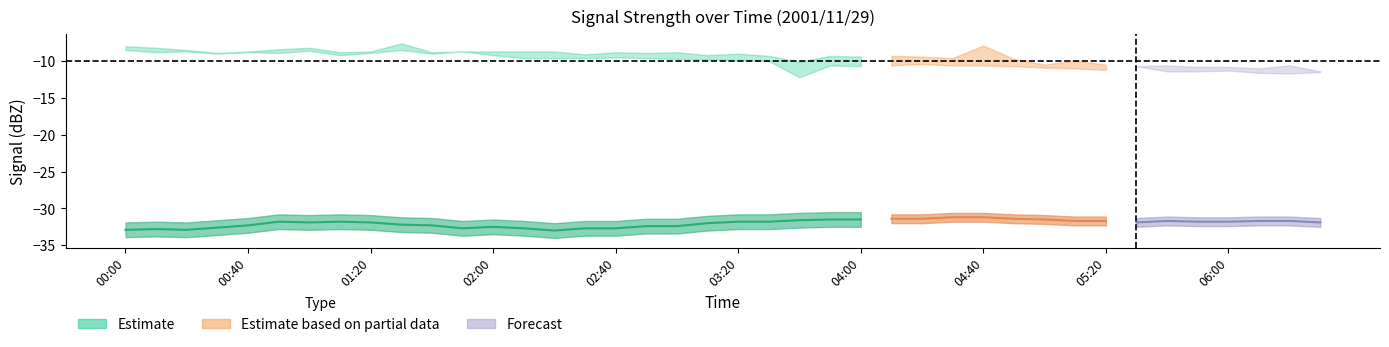

What is the minimum value shown in the chart?

-33.0